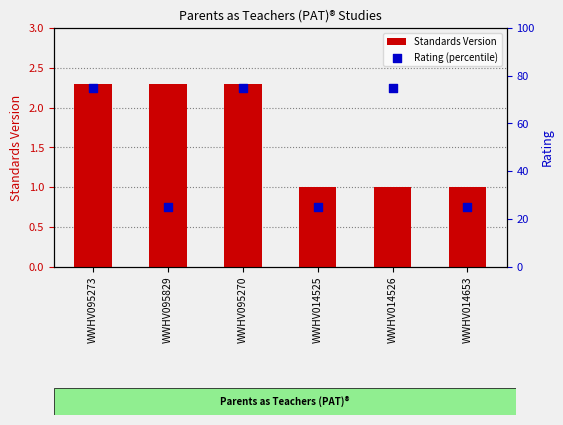

At how many categories does at least one series exceed 35?

3